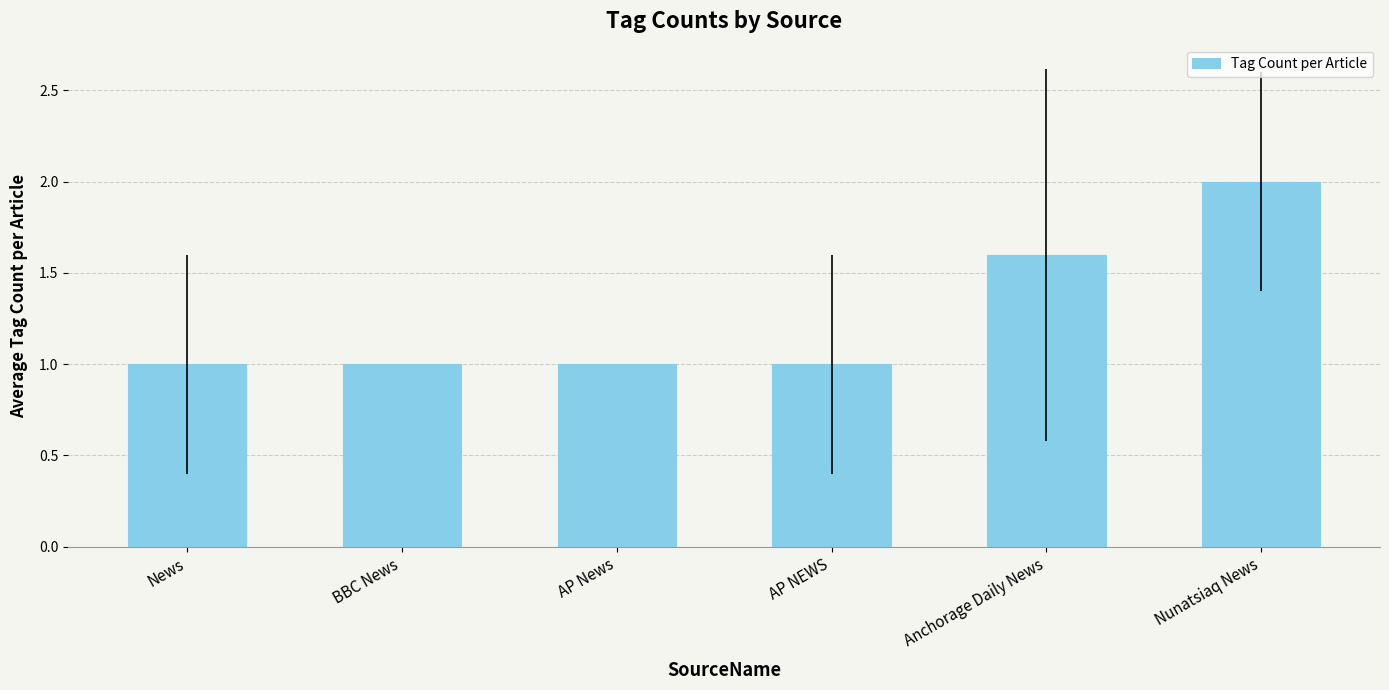

Are the bars grouped side by side (vs. stacked)?

No